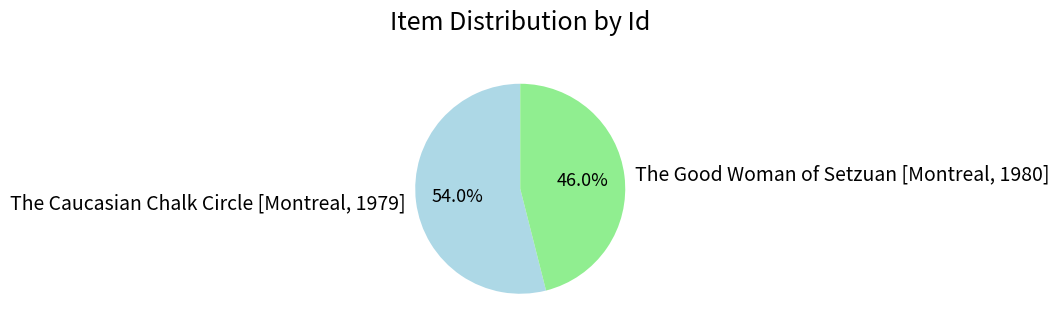

Which has a higher value, The Caucasian Chalk Circle [Montreal, 1979] or The Good Woman of Setzuan [Montreal, 1980]?

The Caucasian Chalk Circle [Montreal, 1979]